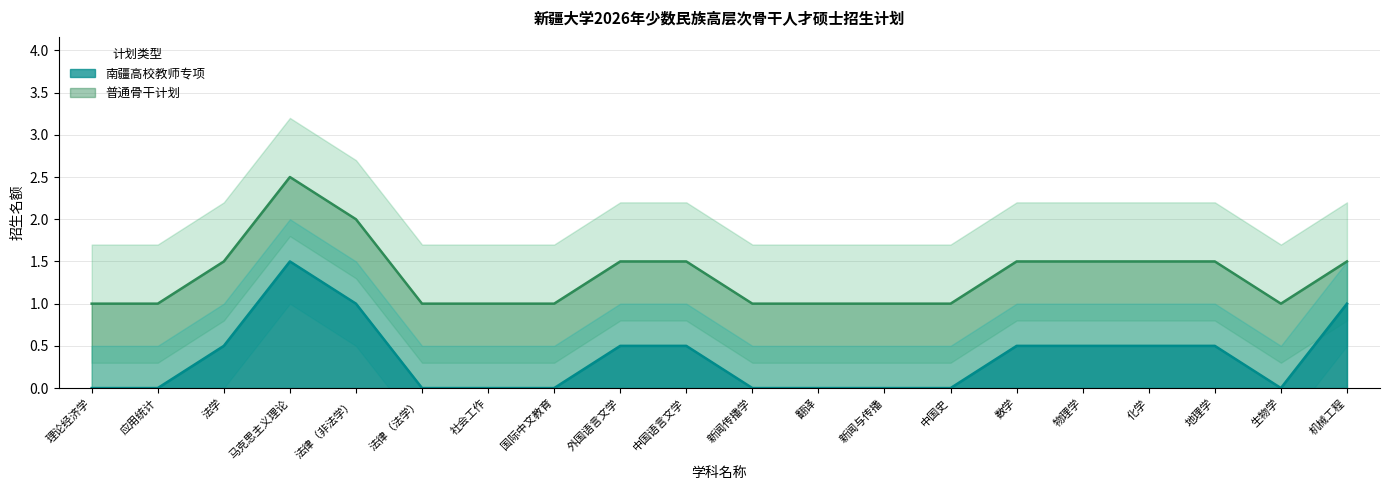

Where is the first local maximum for 南疆高校教师专项?

马克思主义理论